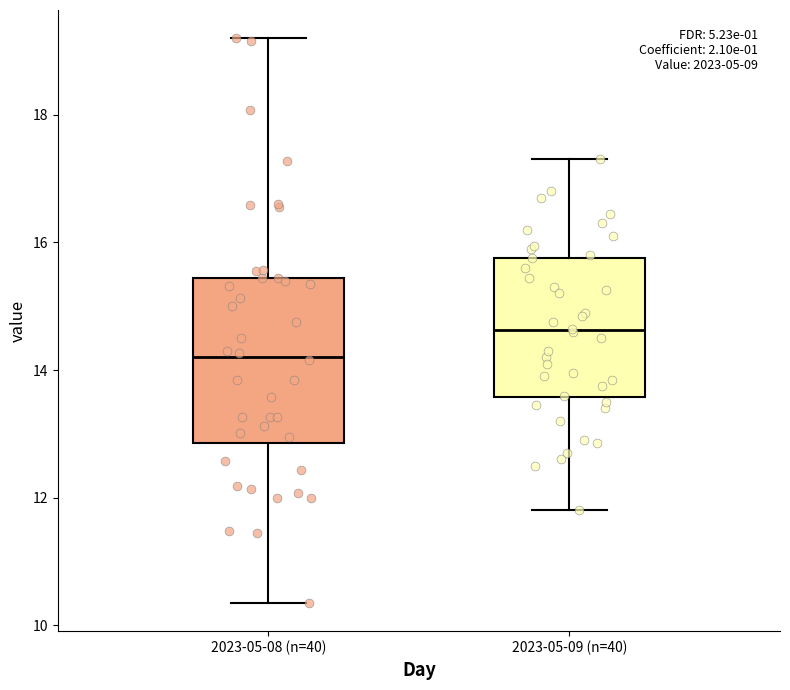

Where is the upper edge of the box for 2023-05-09 (n=40) on the y-axis? The values are not printed on the chart, so give them approximately, as read against the axis.

15.8